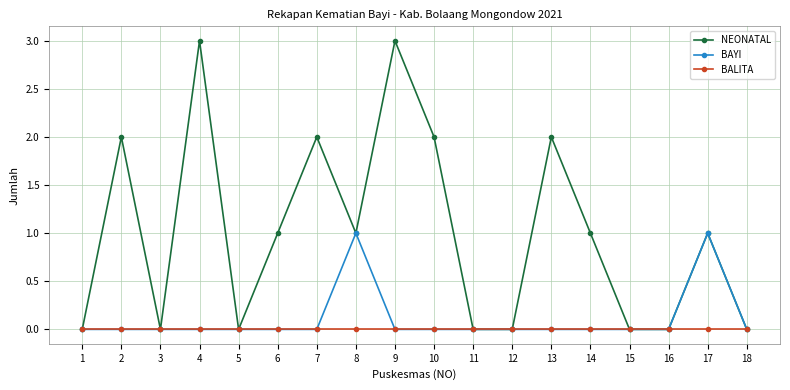

Reading left to right, list all the values displayed in this chart.

NEONATAL: 1=0	2=2	3=0	4=3	5=0	6=1	7=2	8=1	9=3	10=2	11=0	12=0	13=2	14=1	15=0	16=0	17=1	18=0
BAYI: 1=0	2=0	3=0	4=0	5=0	6=0	7=0	8=1	9=0	10=0	11=0	12=0	13=0	14=0	15=0	16=0	17=1	18=0
BALITA: 1=0	2=0	3=0	4=0	5=0	6=0	7=0	8=0	9=0	10=0	11=0	12=0	13=0	14=0	15=0	16=0	17=0	18=0